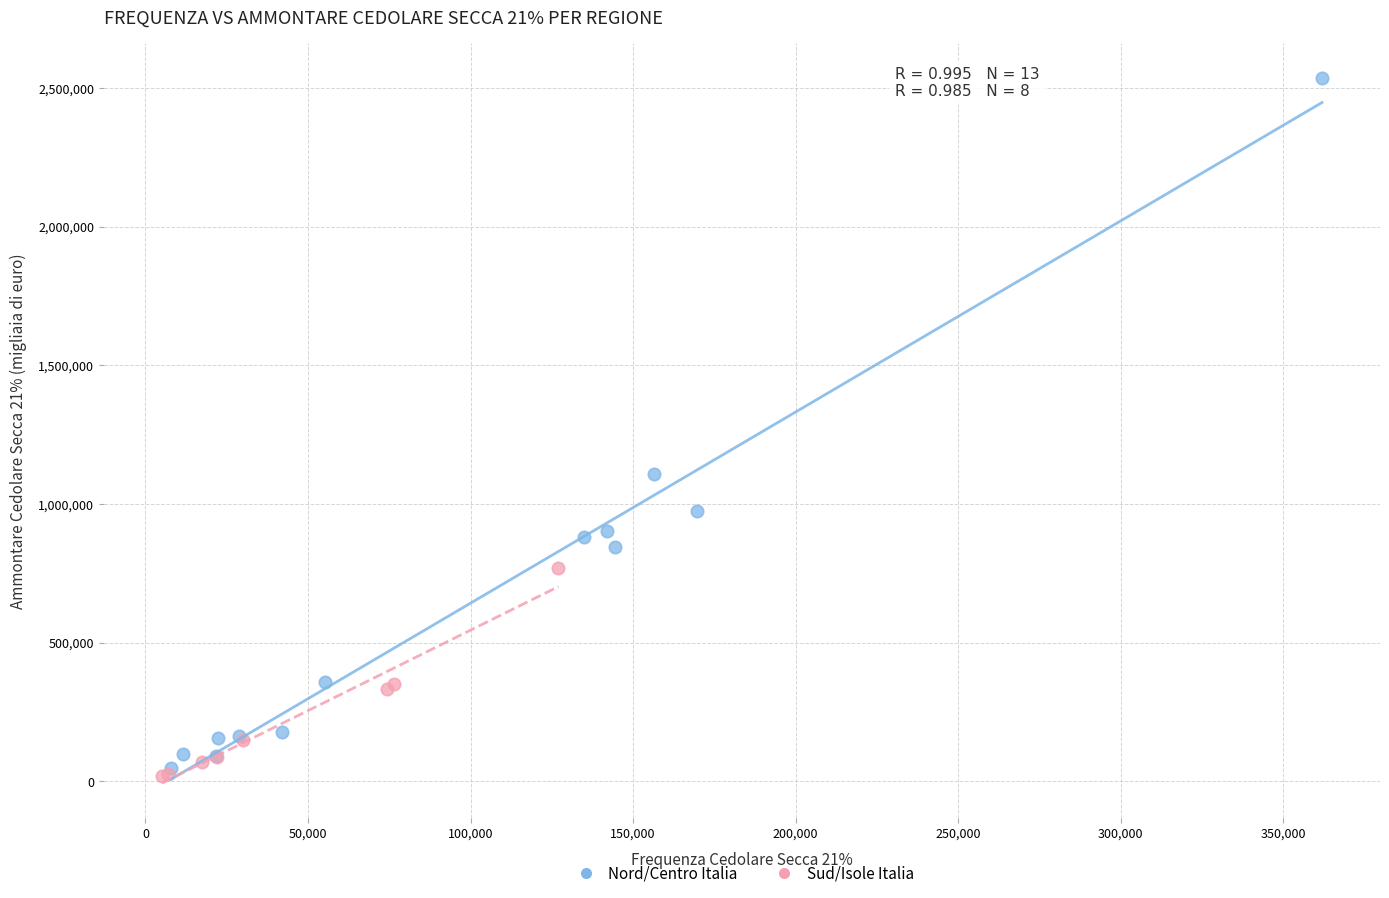

Which series has the largest Y range (max minus min)?

Nord/Centro Italia